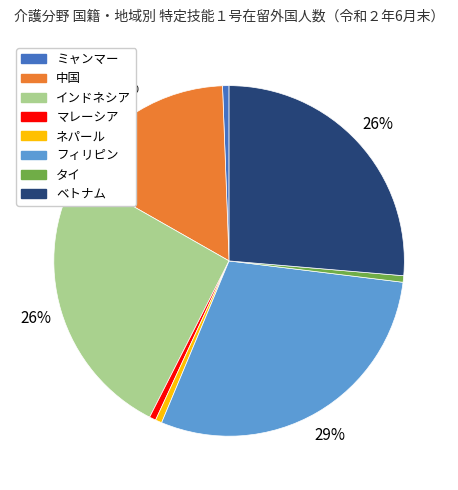

To the nearest percent, what is the average slice percentage?

12%